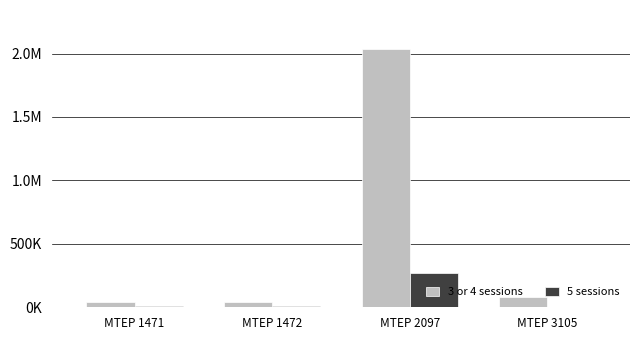

Are the bars grouped side by side (vs. stacked)?

Yes